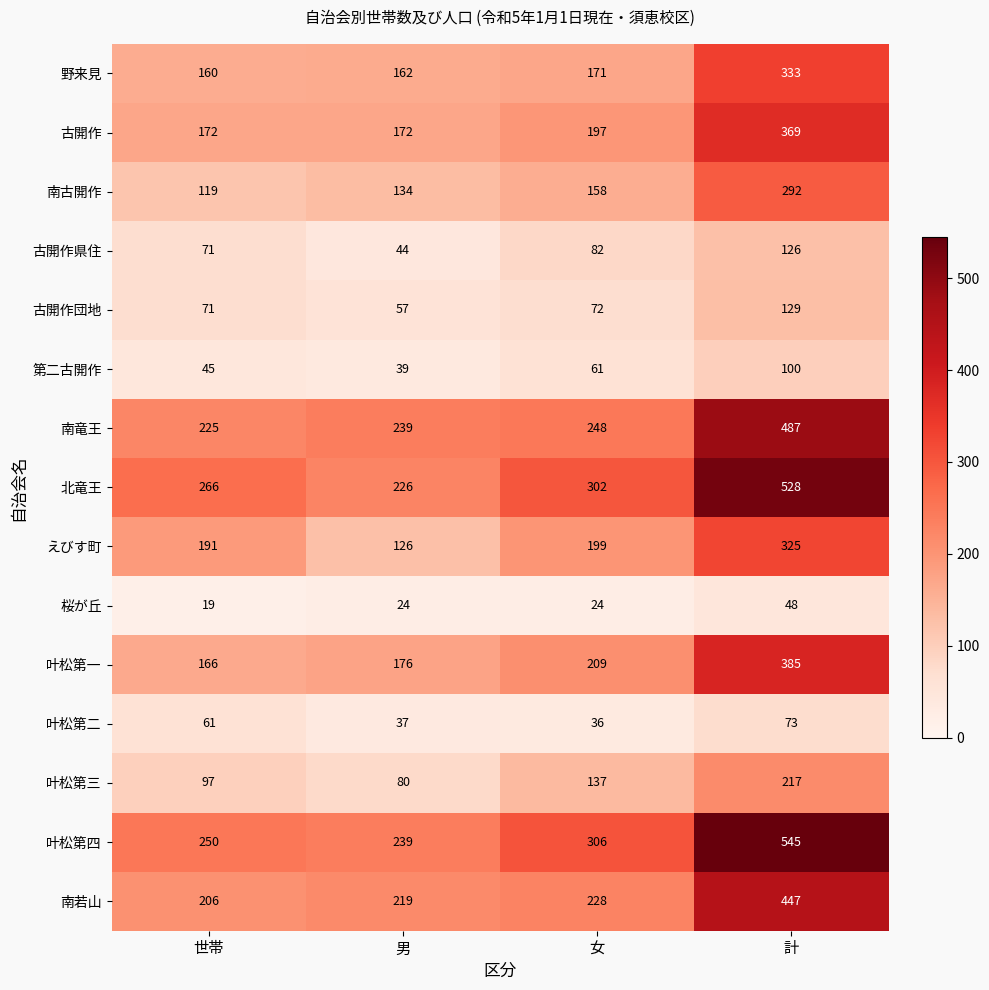

The value of 古開作団地 at 世帯 is 71. True or false?

True